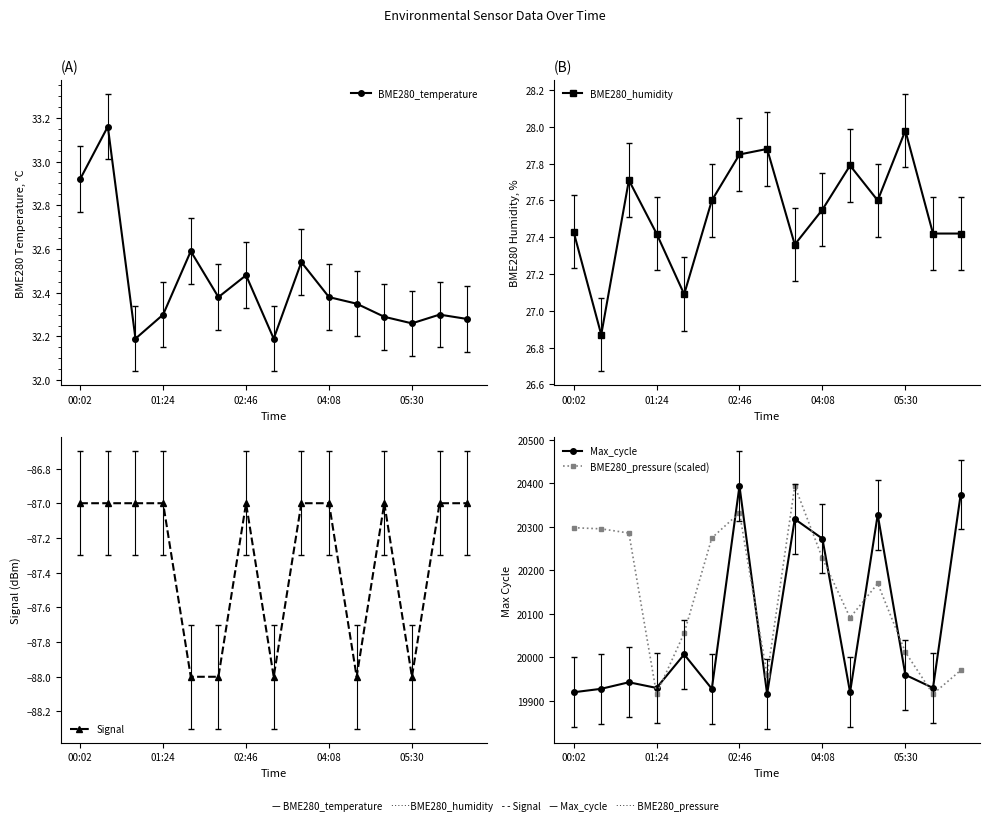

What value does the Max_cycle series have at 00:02?

19920.0